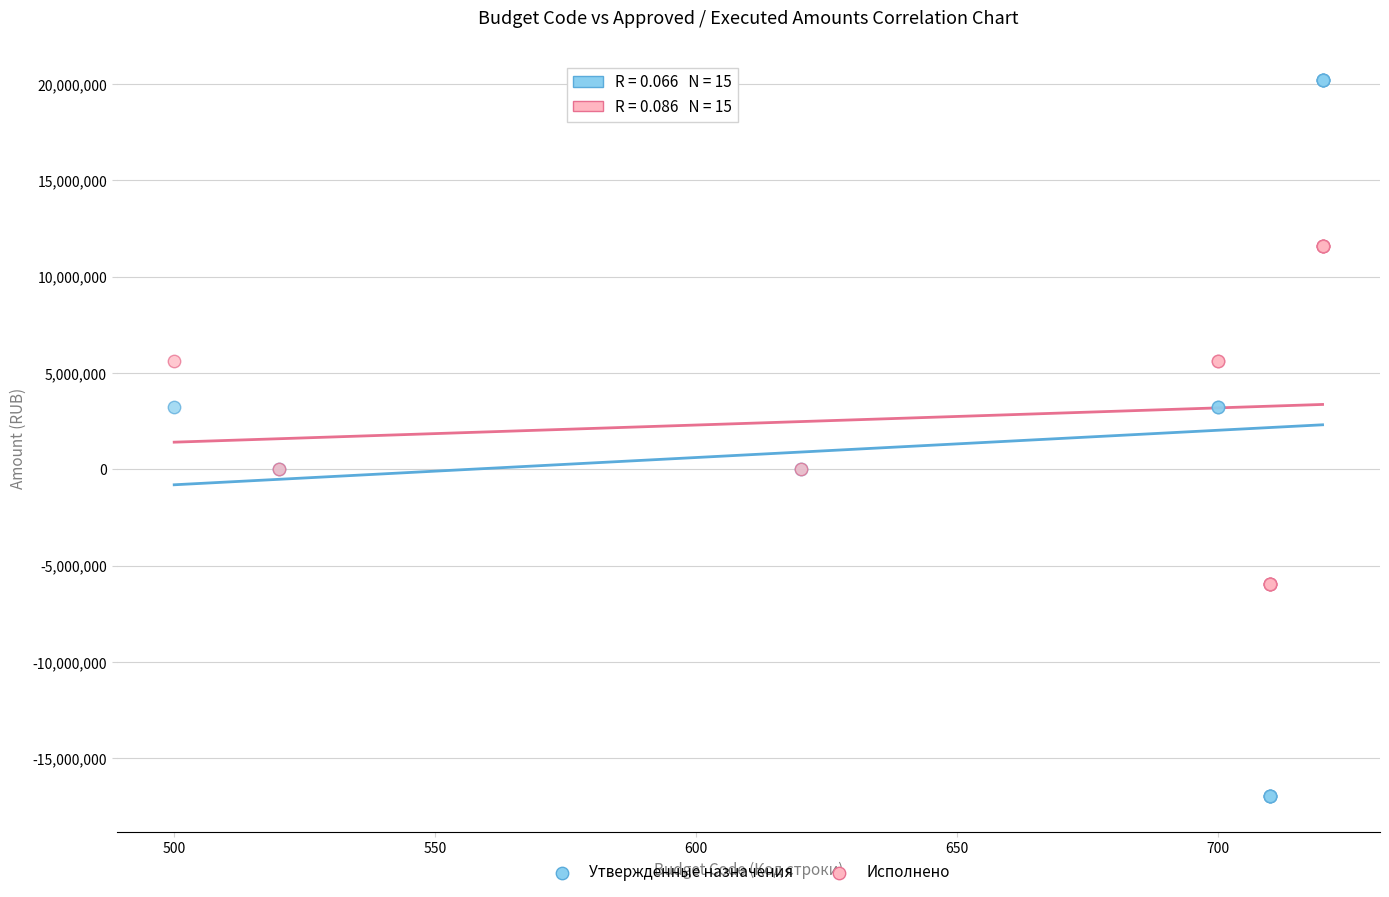

Which series contains the highest Y value?

Утвержденные назначения